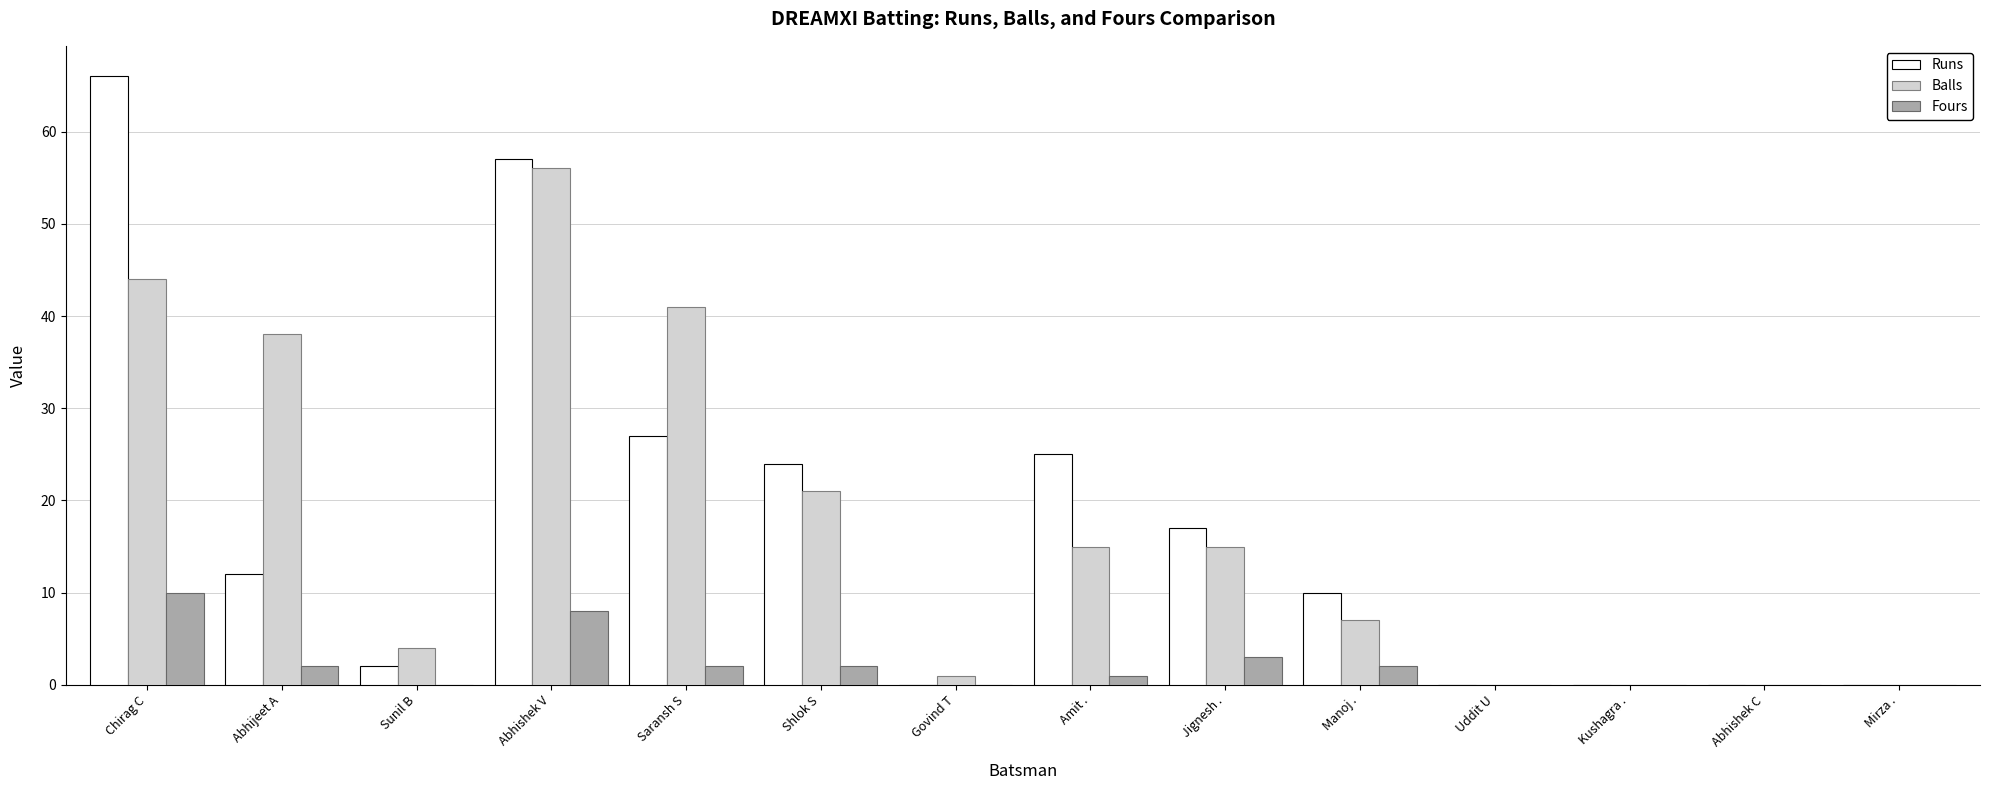

The value of Fours at Abhishek V is 14. True or false?

False